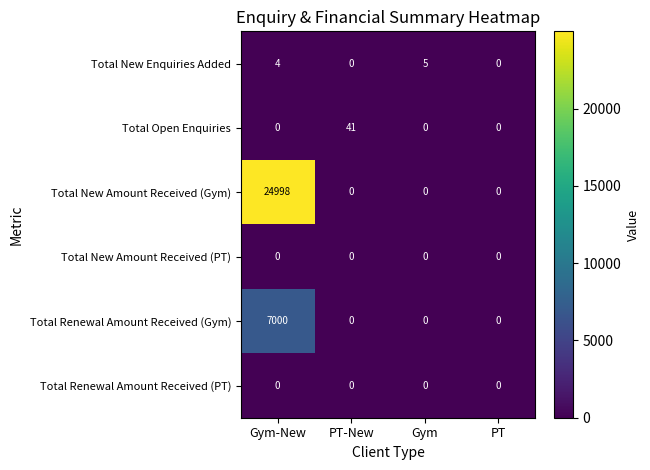

Is the value of Total Renewal Amount Received (Gym) at Gym-New greater than the value of Total Renewal Amount Received (PT) at Gym?

Yes